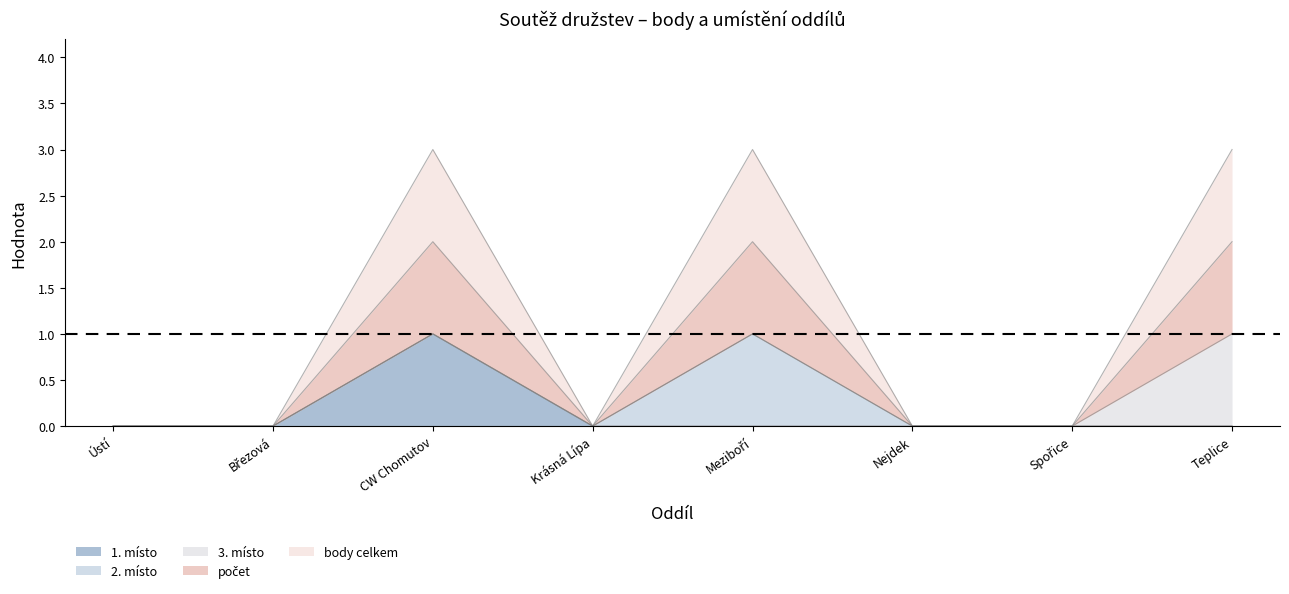

At how many categories does at least one series exceed 1?

3